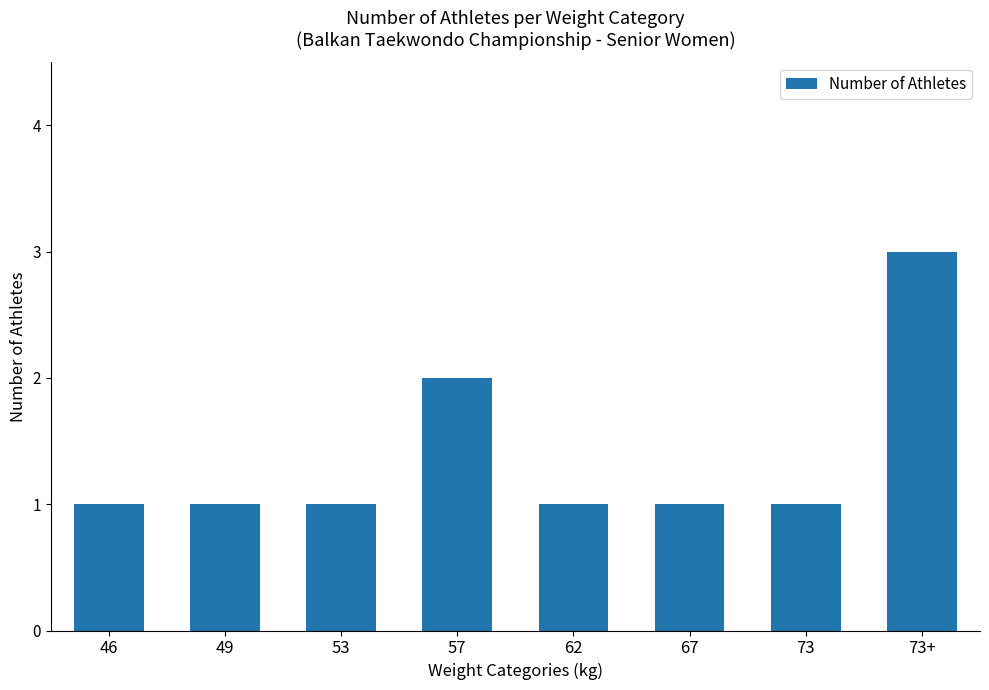

What is the maximum value shown in the chart?

3